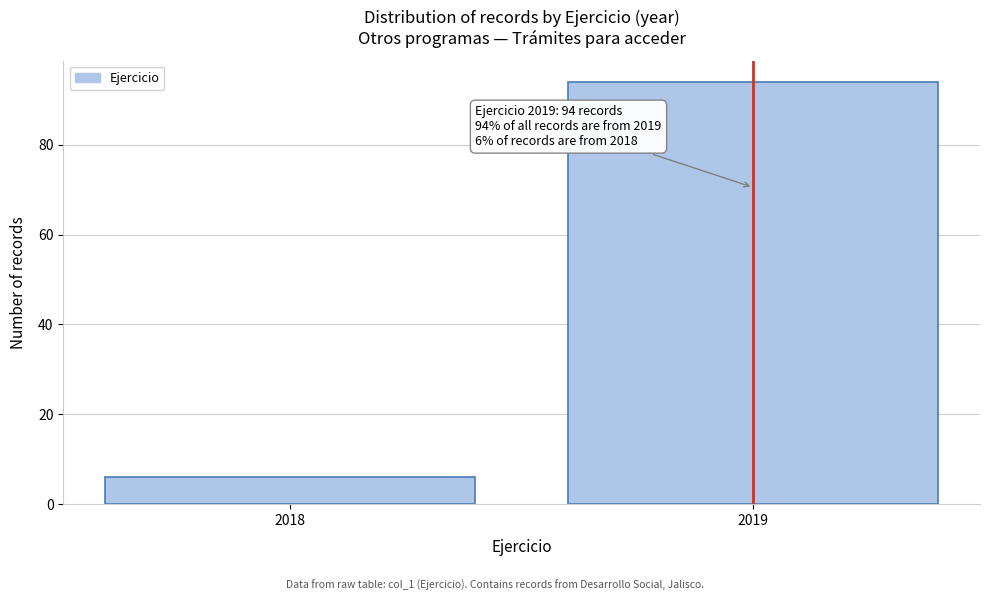

Reading left to right, extract all data points from this chart.

2018=6	2019=94